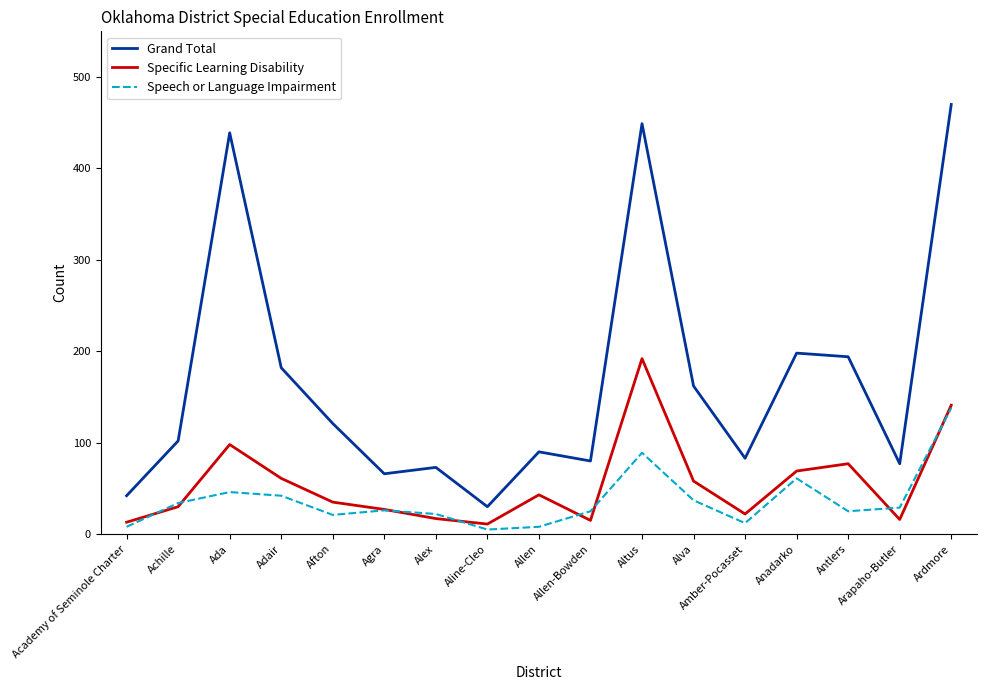

True or false: Grand Total and Speech or Language Impairment cross at least once.

False